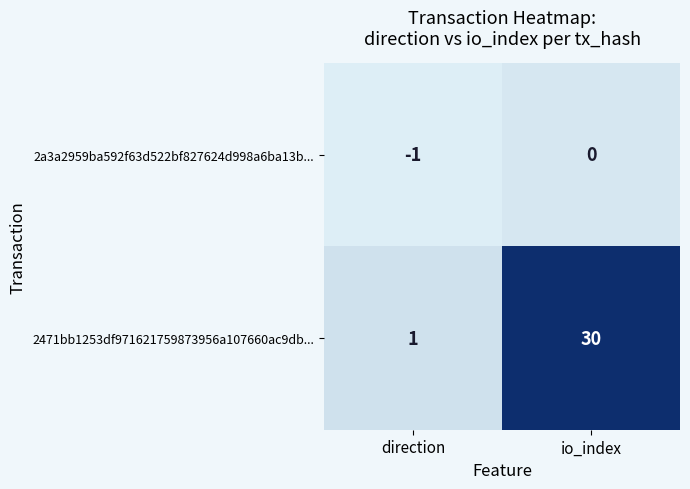

Rank the series by their average value, from lowest to highest.

2a3a2959ba592f63d522bf827624d998a6ba13b..., 2471bb1253df971621759873956a107660ac9db...